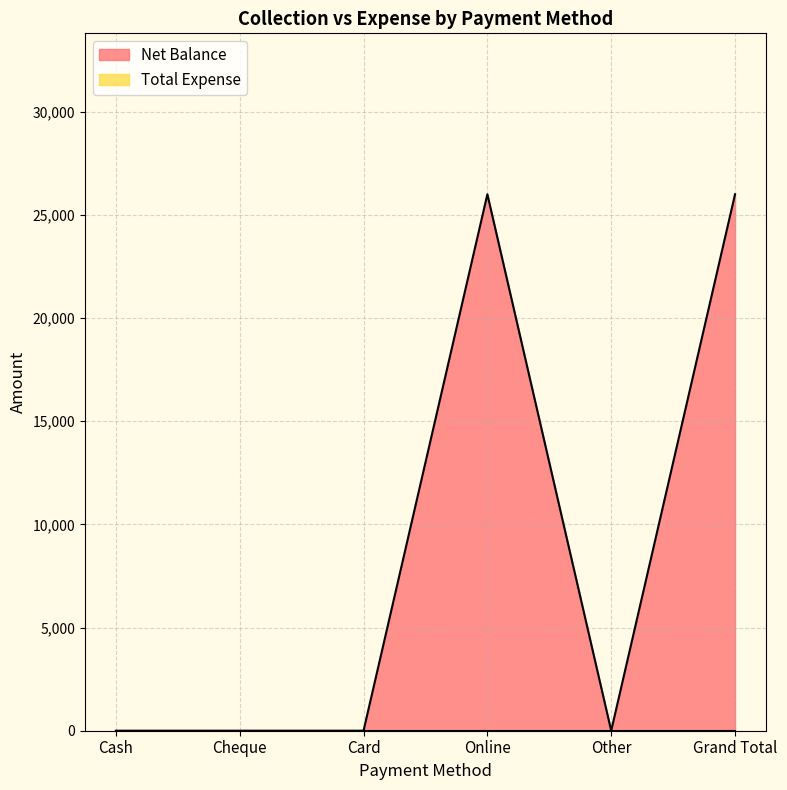

What is the maximum value shown in the chart?

26000